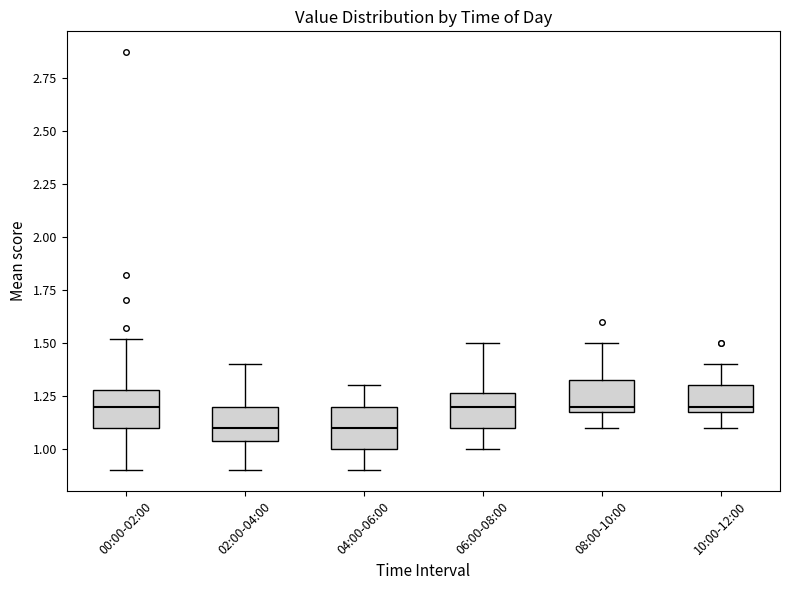

Reading left to right, read every box against the y-axis: the position of its median line, the range the box covers, and the ends of its whiskers. The values are not printed on the chart, so give them approximately, as read against the axis.

00:00-02:00: median 1.20, box 1.10 to 1.30, whiskers 0.90 to 1.50
02:00-04:00: median 1.10, box 1.05 to 1.20, whiskers 0.90 to 1.40
04:00-06:00: median 1.10, box 1.00 to 1.20, whiskers 0.90 to 1.30
06:00-08:00: median 1.20, box 1.10 to 1.25, whiskers 1.00 to 1.50
08:00-10:00: median 1.20 (just above the box's lower edge), box 1.20 to 1.35, whiskers 1.10 to 1.50
10:00-12:00: median 1.20 (just above the box's lower edge), box 1.20 to 1.30, whiskers 1.10 to 1.40